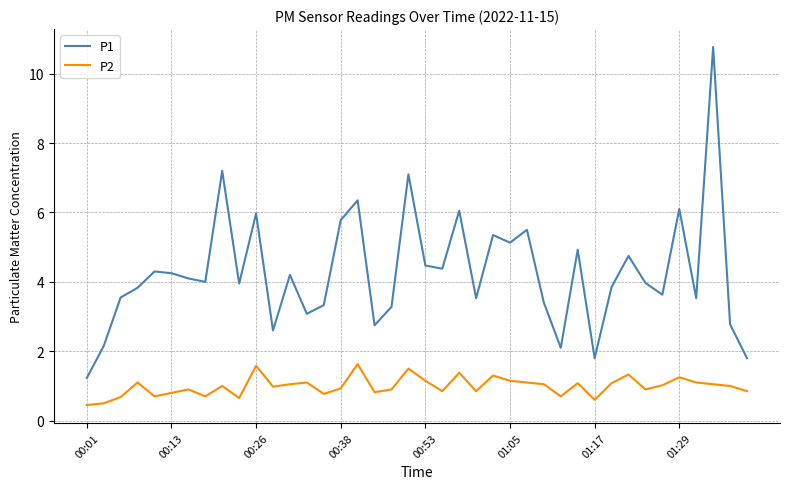

Which series has the largest range (max minus min)?

P1